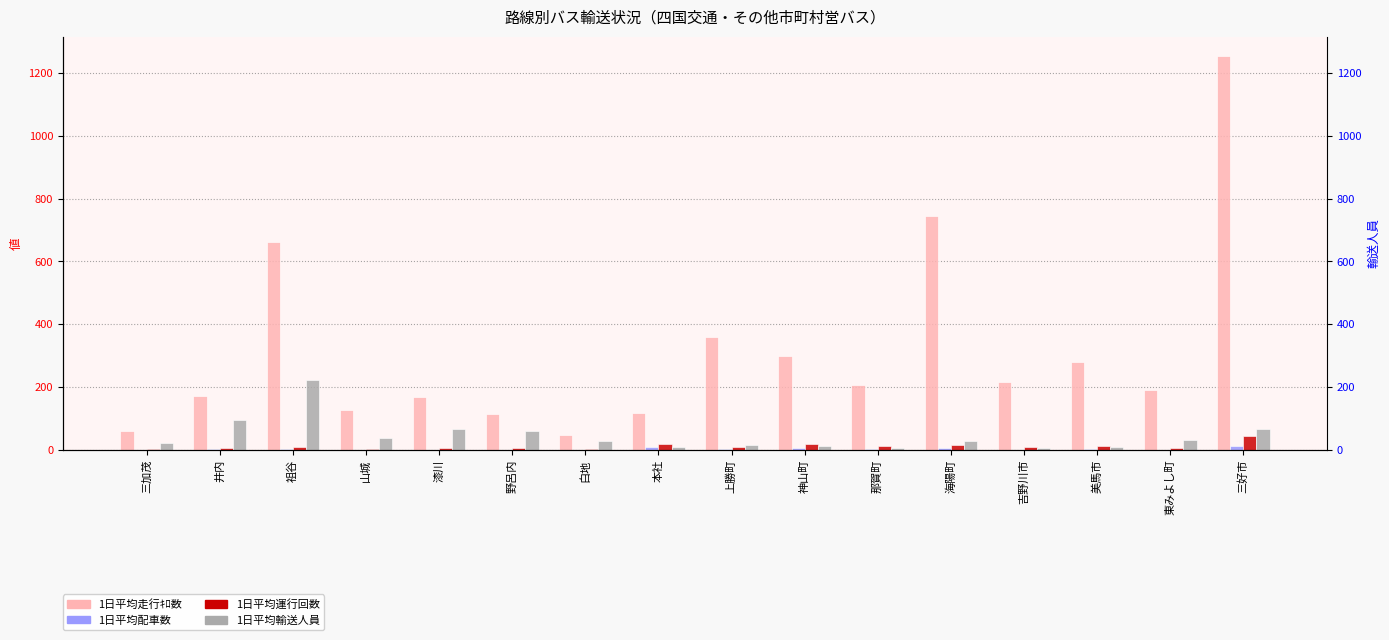

Which series has the largest total across all categories?

1日平均走行ｷﾛ数